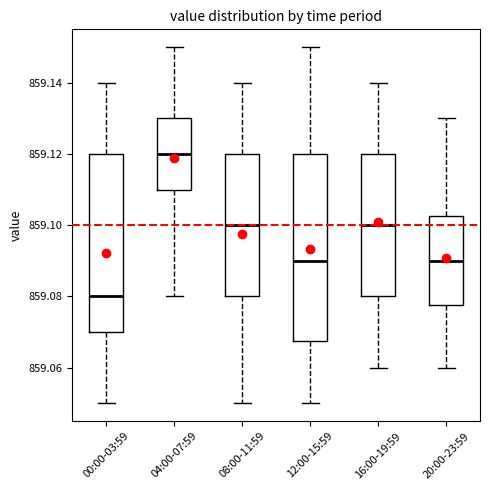

Which box is the tallest, from its lower edge to its upper edge?

12:00-15:59